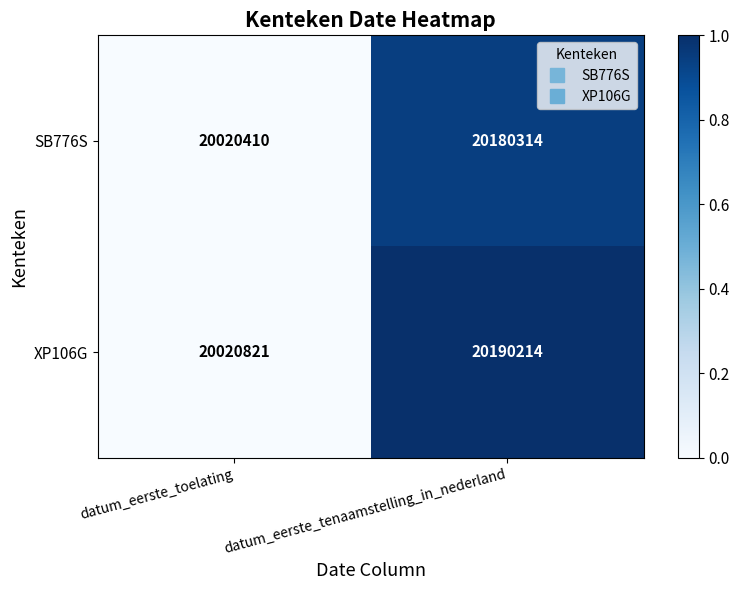

Is it true that SB776S equals 29828813 at datum_eerste_tenaamstelling_in_nederland?

False